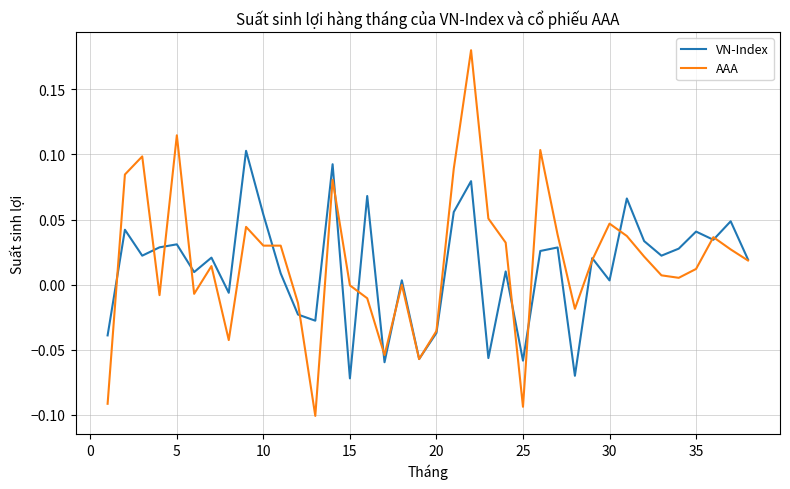

Which series has the widest spread of values?

AAA